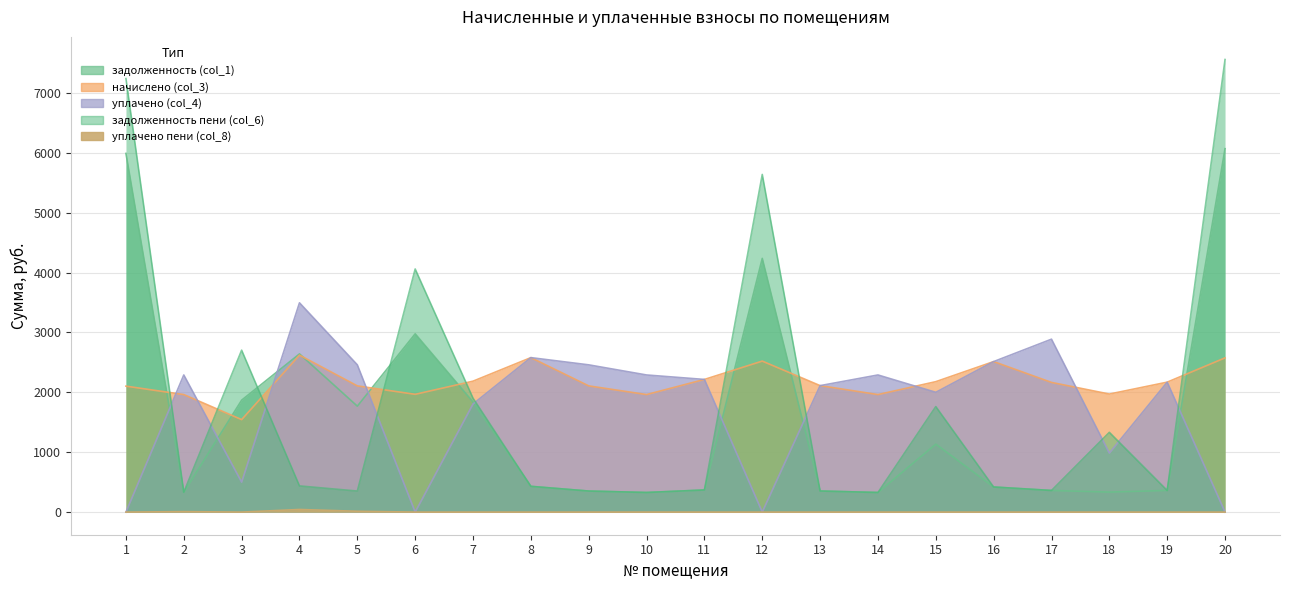

Read the уплачено пени (col_8) value at 4.

43.7